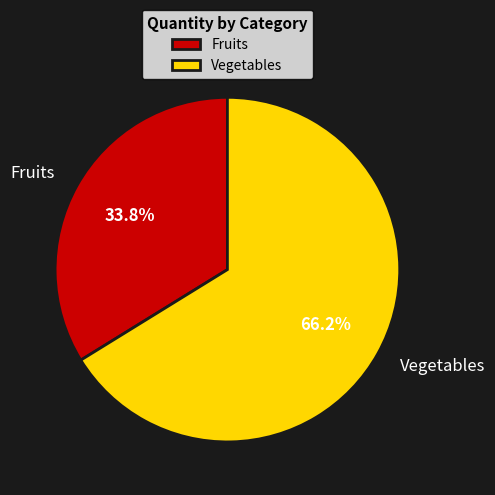

What is the ratio of the value at Vegetables to the value at Fruits?

2.0